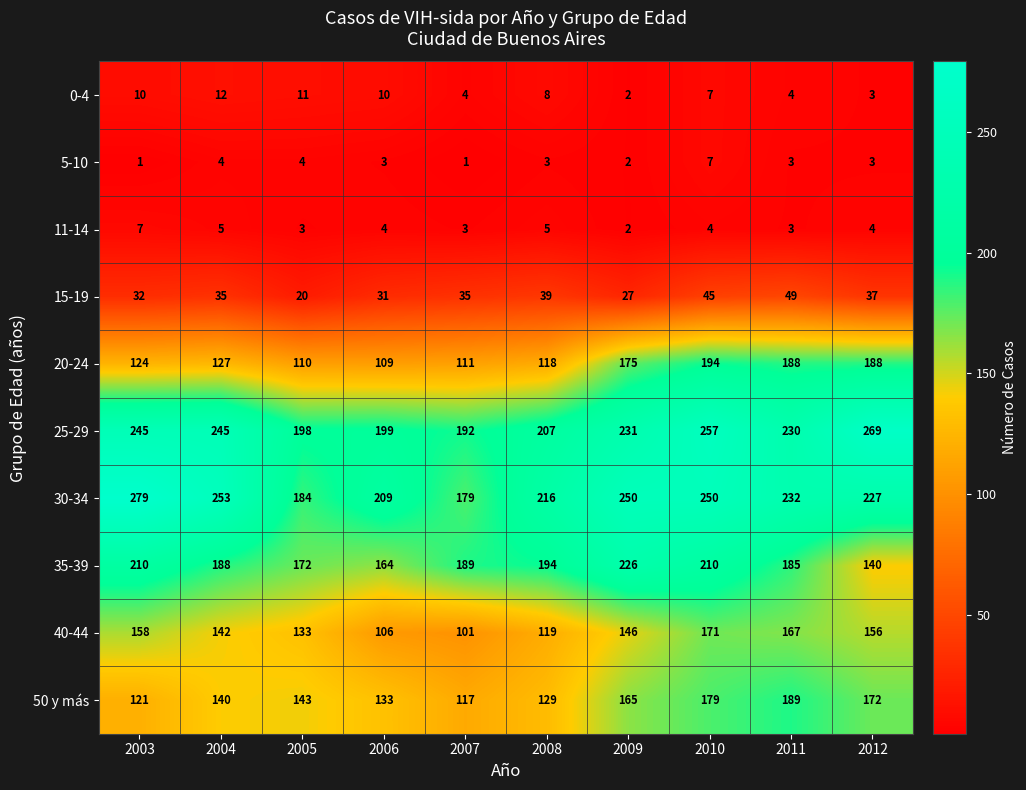

How many series are shown in this chart?

10